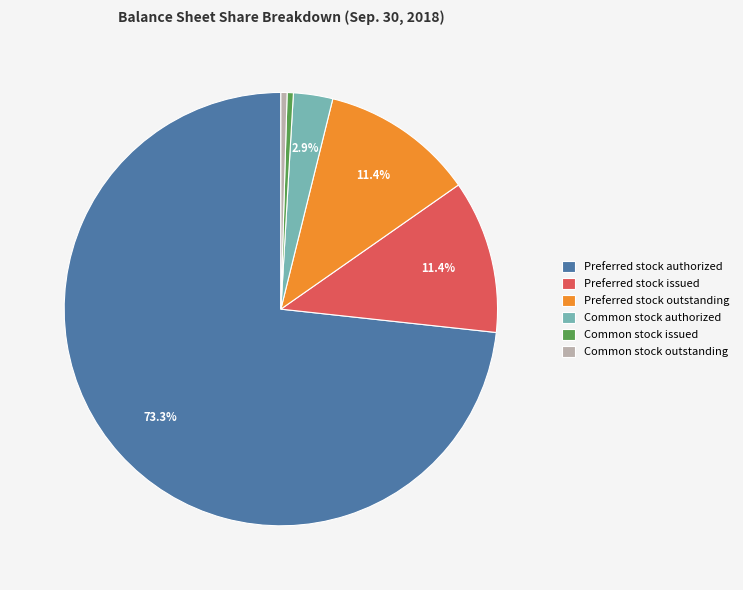

Which slice represents more than half of the pie?

Preferred stock authorized